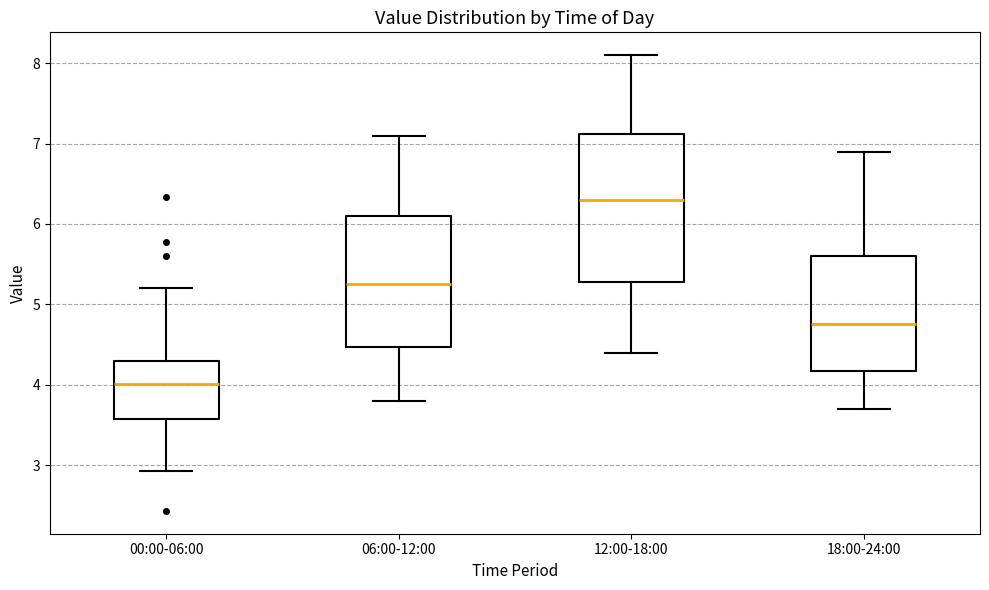

Reading left to right, read every box against the y-axis: the position of its median line, the range the box covers, and the ends of its whiskers. The values are not printed on the chart, so give them approximately, as read against the axis.

00:00-06:00: median 4.0, box 3.6 to 4.3, whiskers 2.9 to 5.2
06:00-12:00: median 5.3, box 4.5 to 6.1, whiskers 3.8 to 7.1
12:00-18:00: median 6.3, box 5.3 to 7.1, whiskers 4.4 to 8.1
18:00-24:00: median 4.8, box 4.2 to 5.6, whiskers 3.7 to 6.9